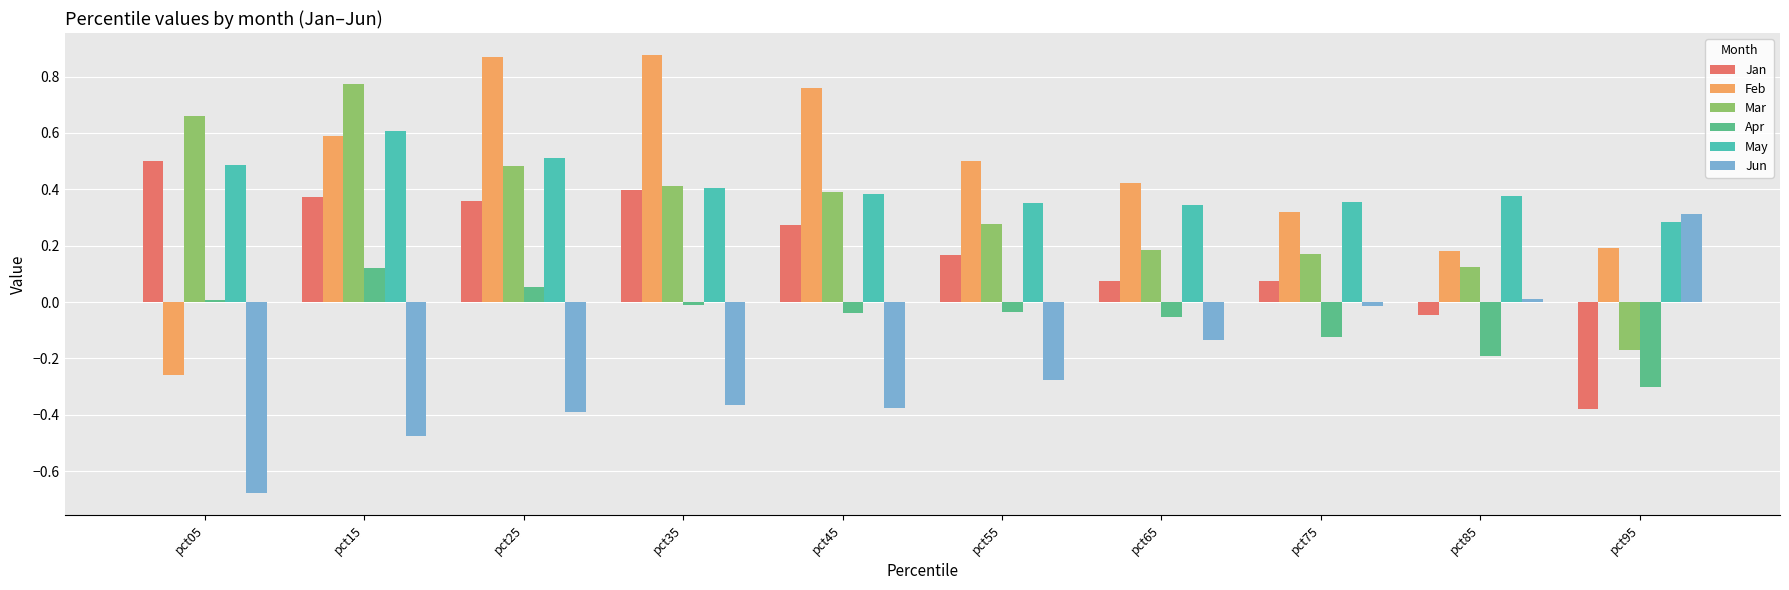

How many values in the Jan series exceed 0?

8